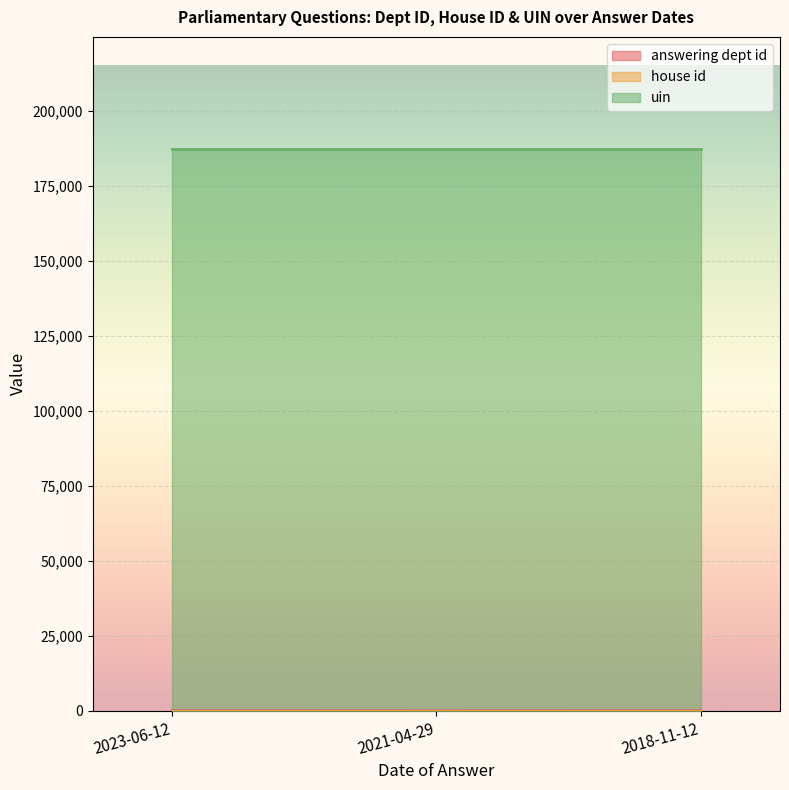

How many lines are shown in the chart?

3